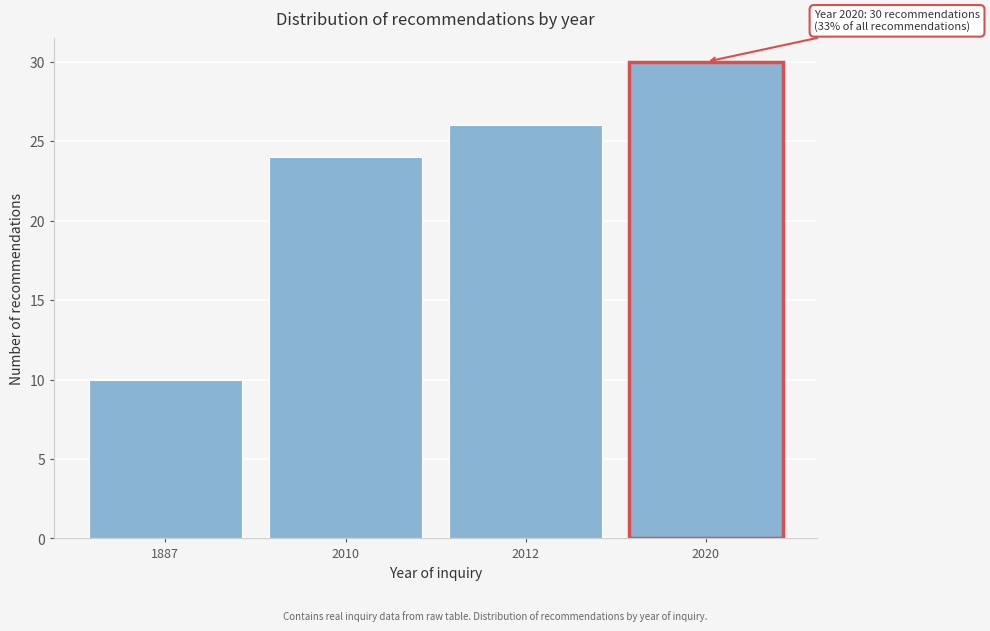

Reading left to right, list all the values displayed in this chart.

10	24	26	30